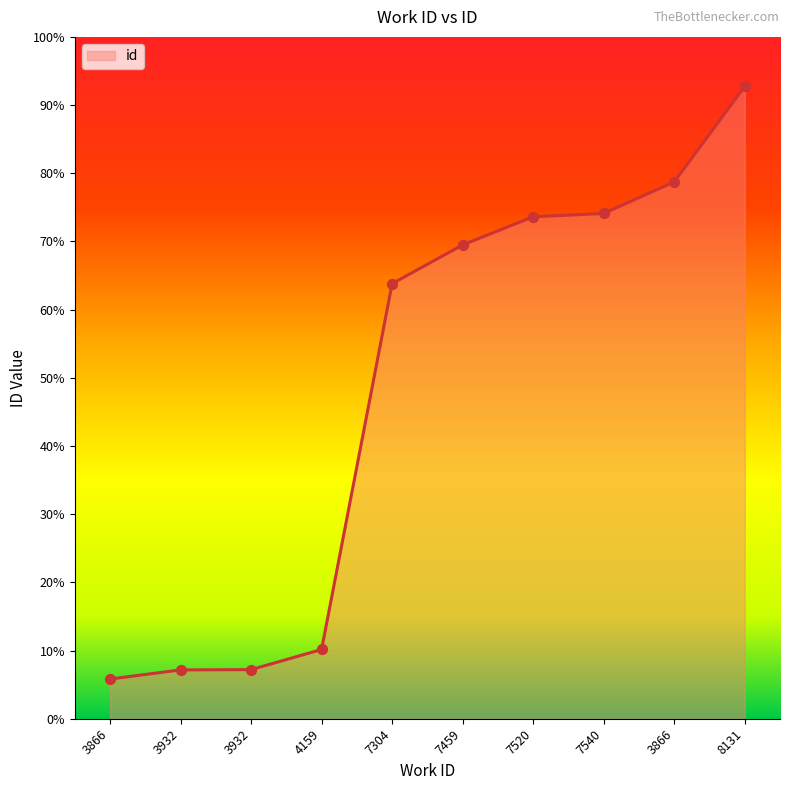

Between 7459 and 3866, which is larger?

3866